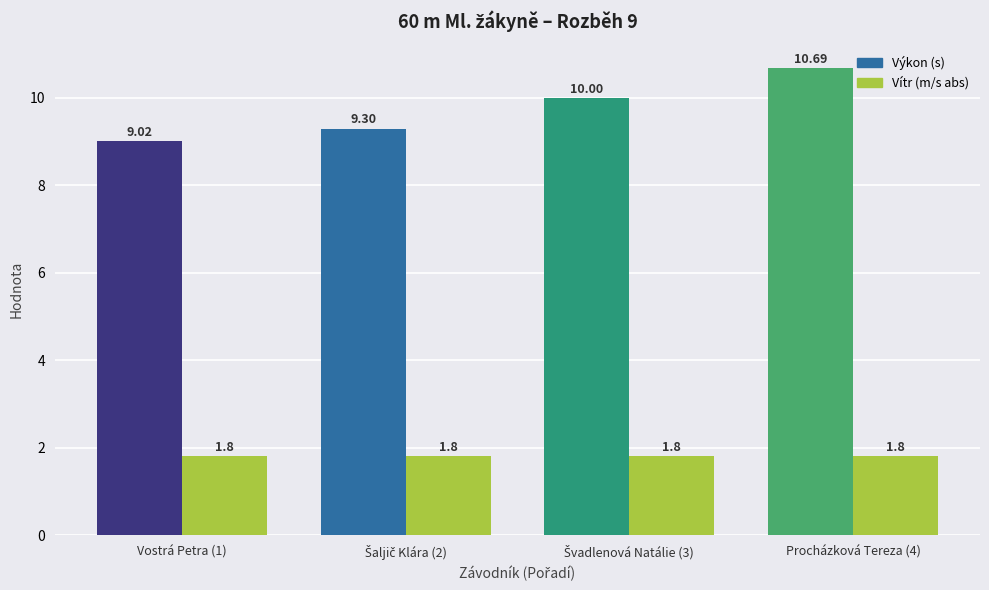

Is it true that Výkon (s) equals 13.1 at Vostrá Petra (1)?

False